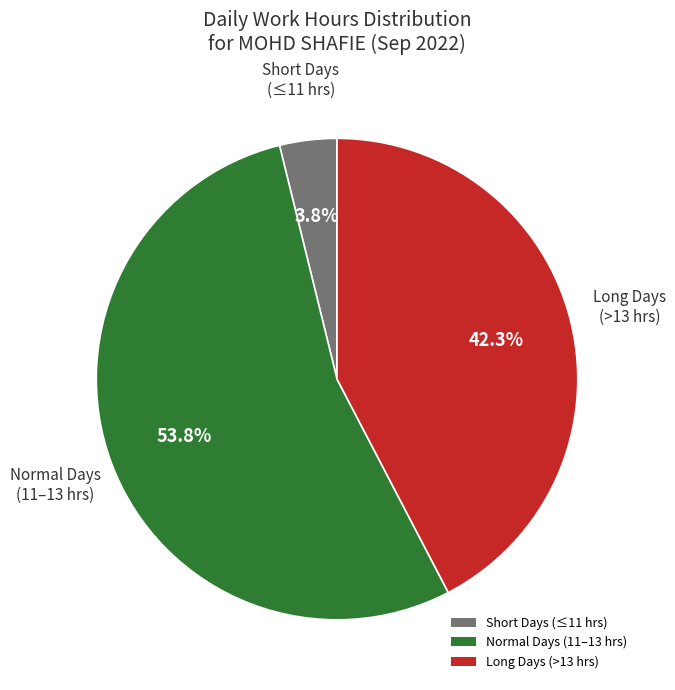

Count the number of slices in the pie.

3